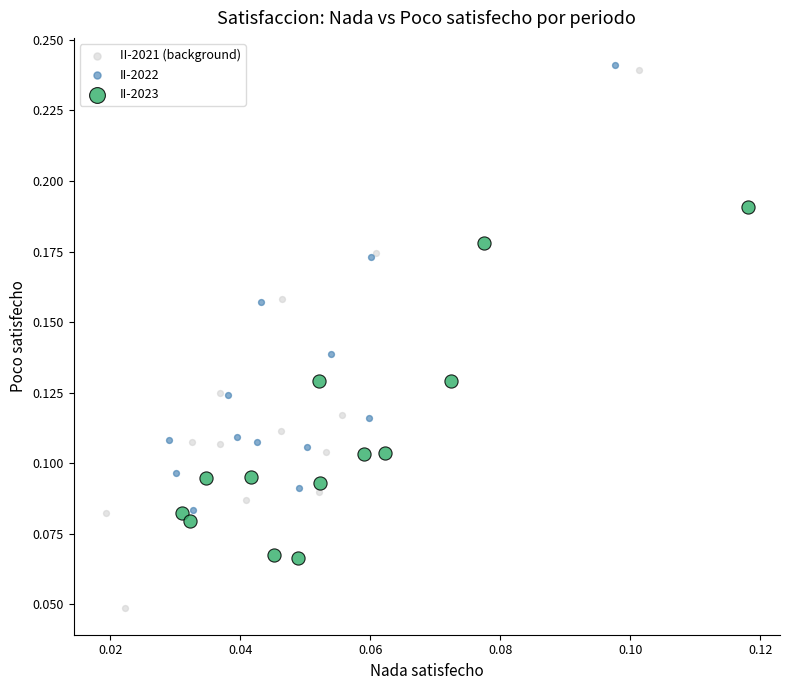

Which series contains the lowest Y value?

II-2021 (background)